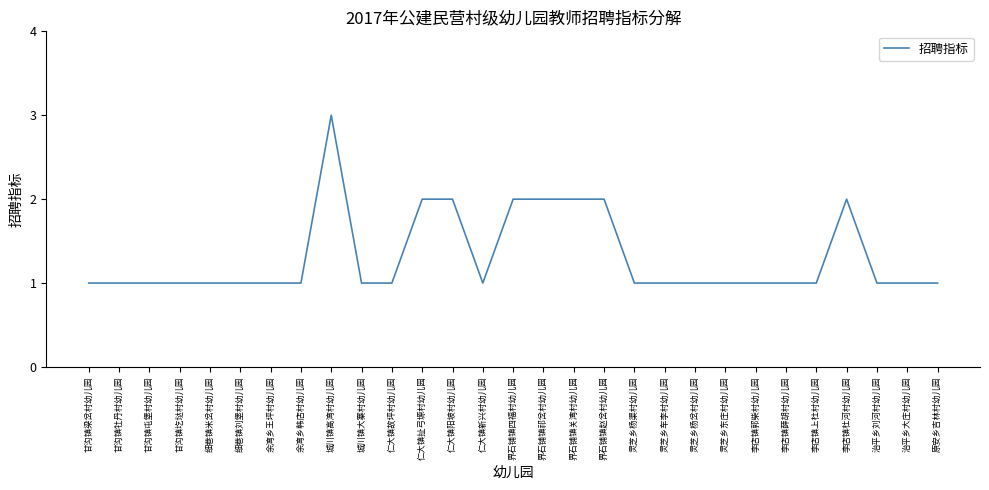

Reading right to left, list all the values displayed in this chart.

原安乡吉林村幼儿园=1	治平乡大庄村幼儿园=1	治平乡刘河村幼儿园=1	李店镇杜河村幼儿园=2	李店镇上杜村幼儿园=1	李店镇薛胡村幼儿园=1	李店镇郭柴村幼儿园=1	灵芝乡东庄村幼儿园=1	灵芝乡杨岔村幼儿园=1	灵芝乡车李村幼儿园=1	灵芝乡杨渠村幼儿园=1	界石铺镇赵岔村幼儿园=2	界石铺镇关湾村幼儿园=2	界石铺镇祁岔村幼儿园=2	界石铺镇四福村幼儿园=2	仁大镇新兴村幼儿园=1	仁大镇阳坡村幼儿园=2	仁大镇扯弓塬村幼儿园=2	仁大镇故坪村幼儿园=1	城川镇大寨村幼儿园=1	城川镇高湾村幼儿园=3	余湾乡韩店村幼儿园=1	余湾乡王坪村幼儿园=1	细巷镇刘堡村幼儿园=1	细巷镇米岔村幼儿园=1	甘沟镇圪垯村幼儿园=1	甘沟镇屯堡村幼儿园=1	甘沟镇牡丹村幼儿园=1	甘沟镇梁岔村幼儿园=1